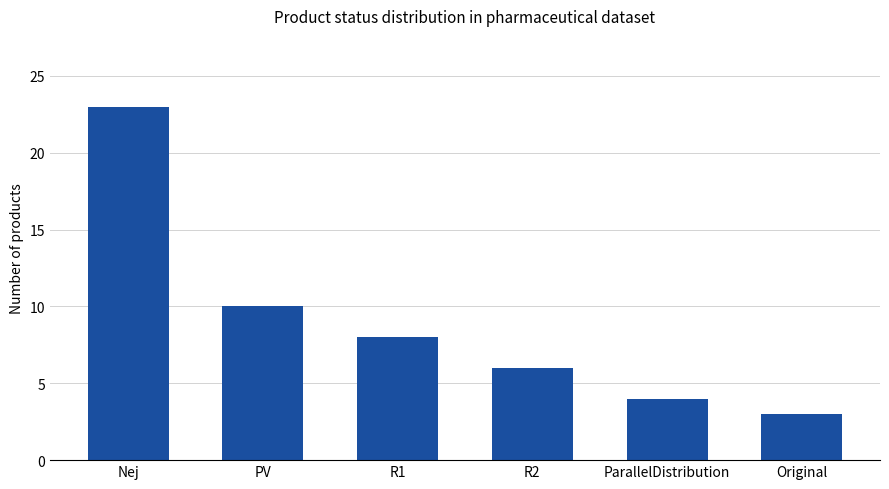

What is the value of the 2nd bar from the left?

10